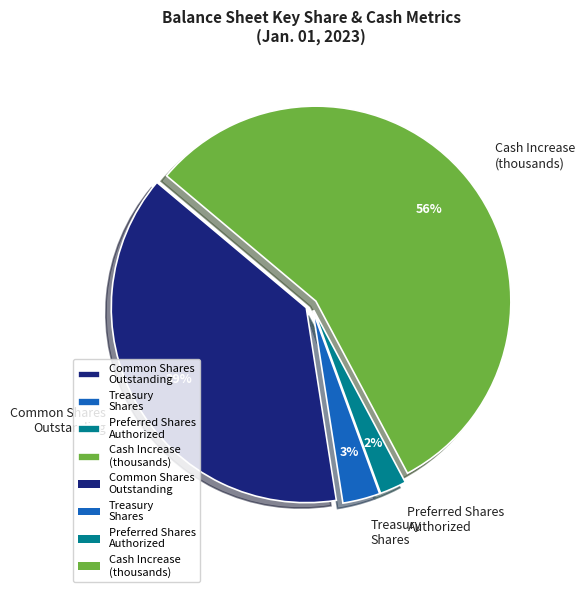

True or false: Common Shares Outstanding accounts for 34% of the total.

False